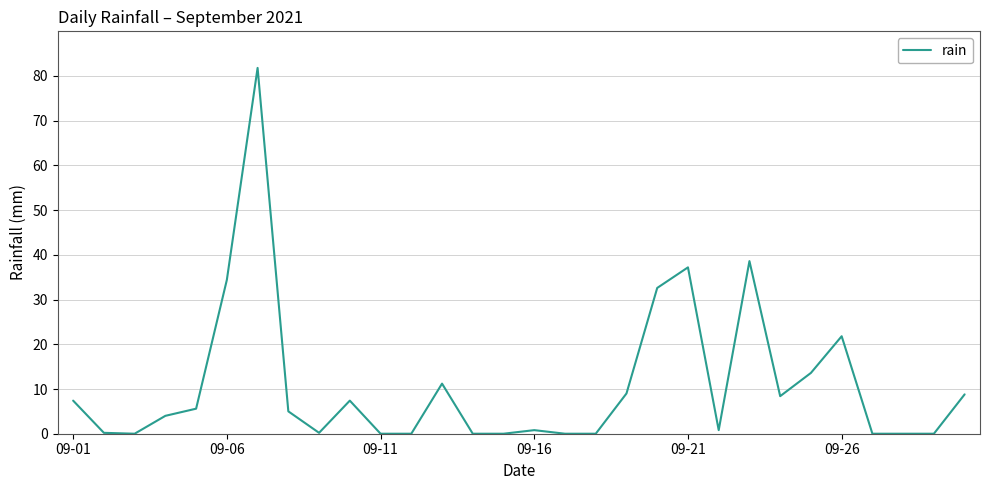

What is the difference between the maximum and minimum values?

81.8